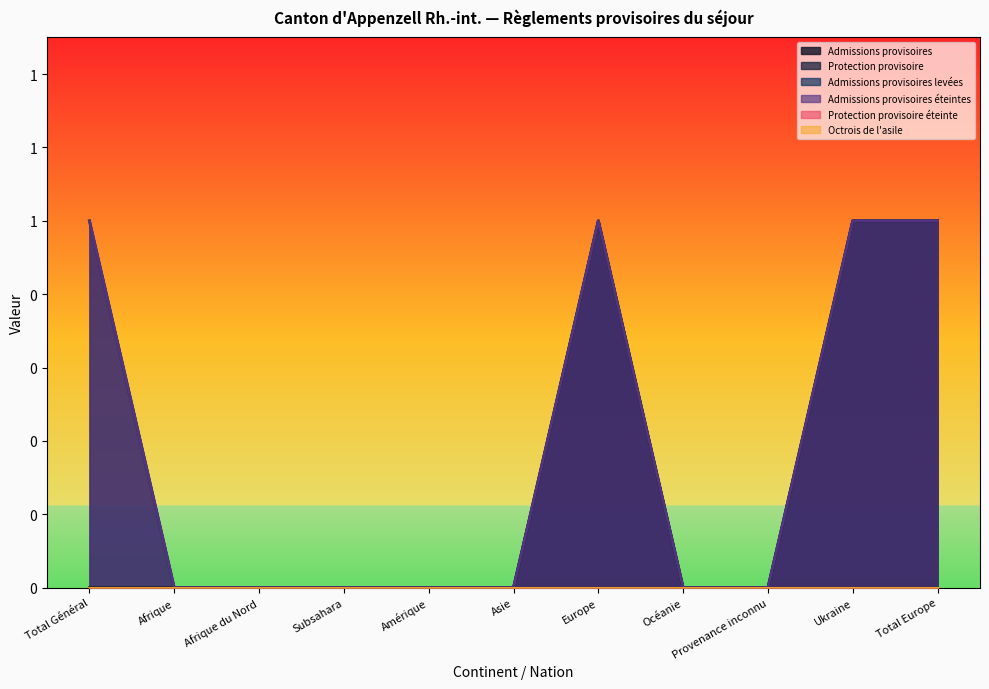

True or false: Admissions provisoires and Admissions provisoires éteintes cross at least once.

False